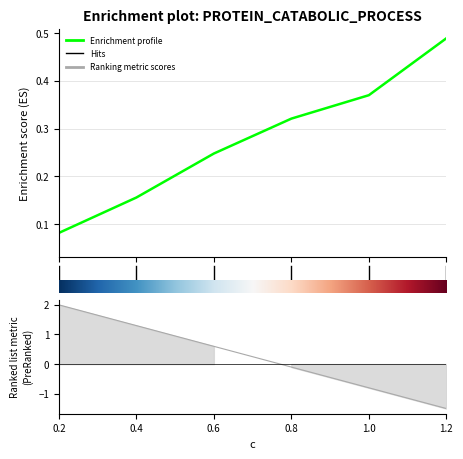

Reading left to right, what are all the values shown in this chart?

0.1	0.2	0.2	0.3	0.4	0.5